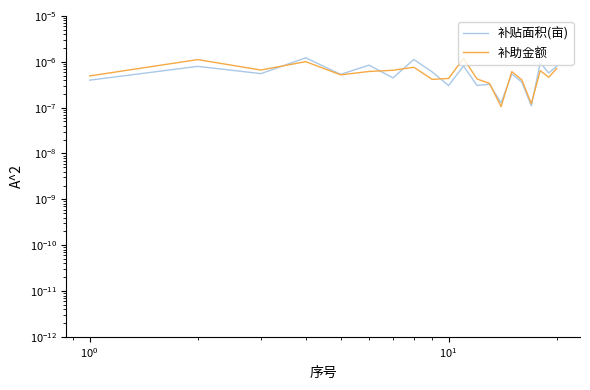

How many times do 补助金额 and 补贴面积(亩) cross each other?

7